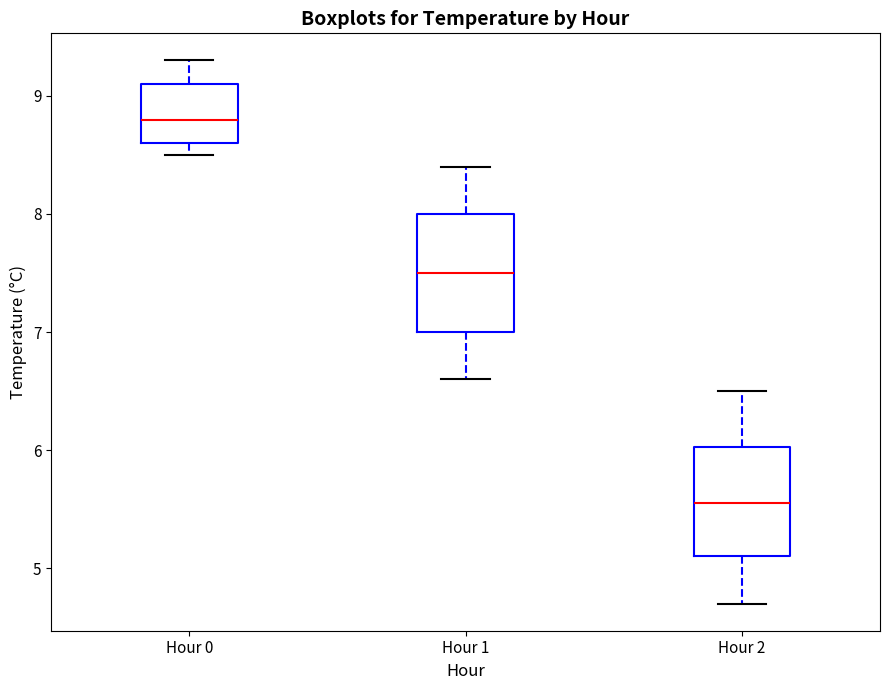

Which box has the highest median line?

Hour 0